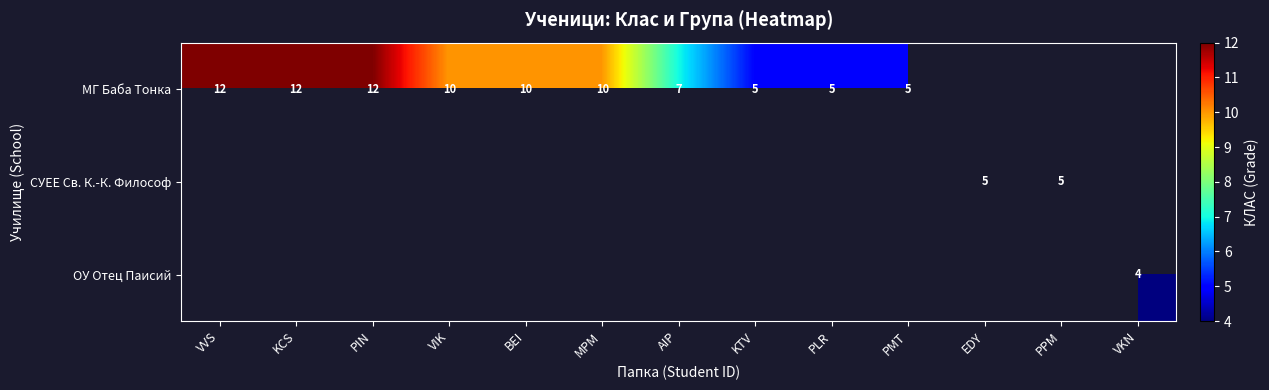

Is the value of СУЕЕ Св. К.-К. Философ at PPM greater than the value of МГ Баба Тонка at AIP?

No